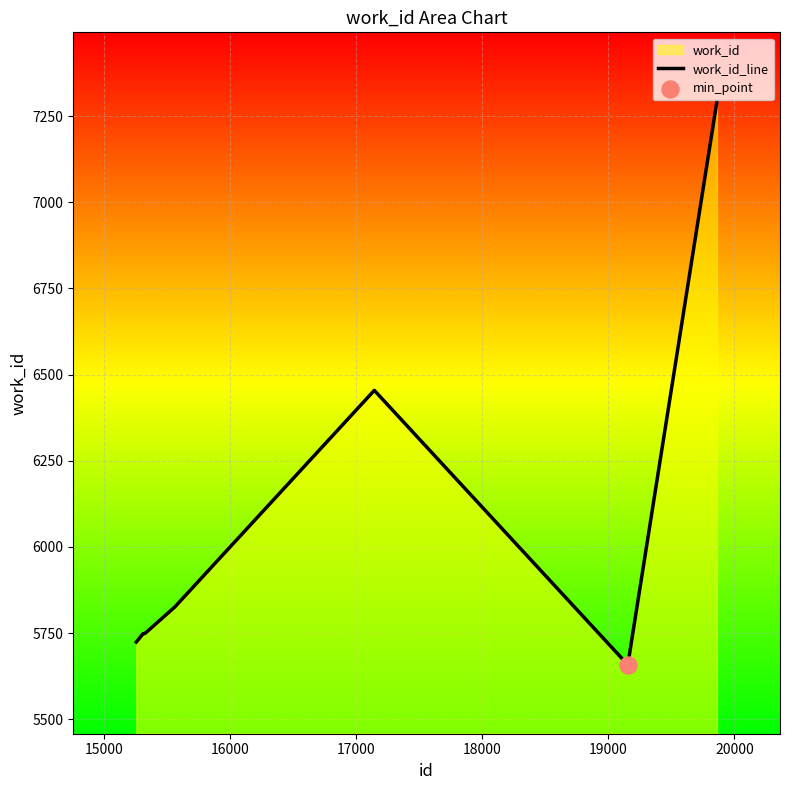

What is the smallest value displayed?

5658